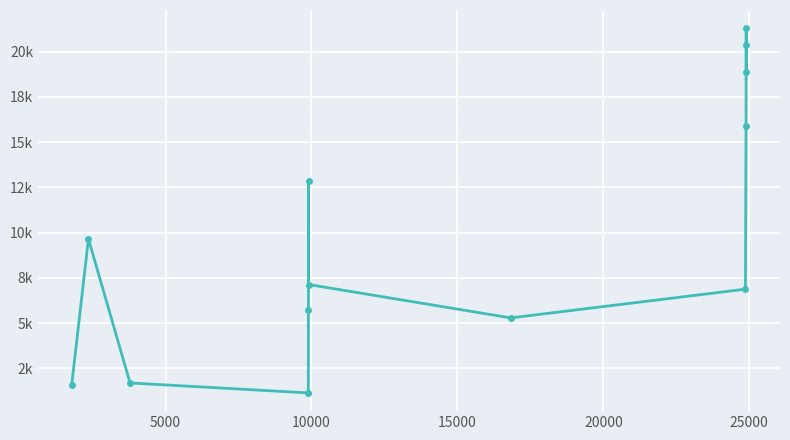

How many points are higher than both their immediate neighbors (excluding endpoints)?

3